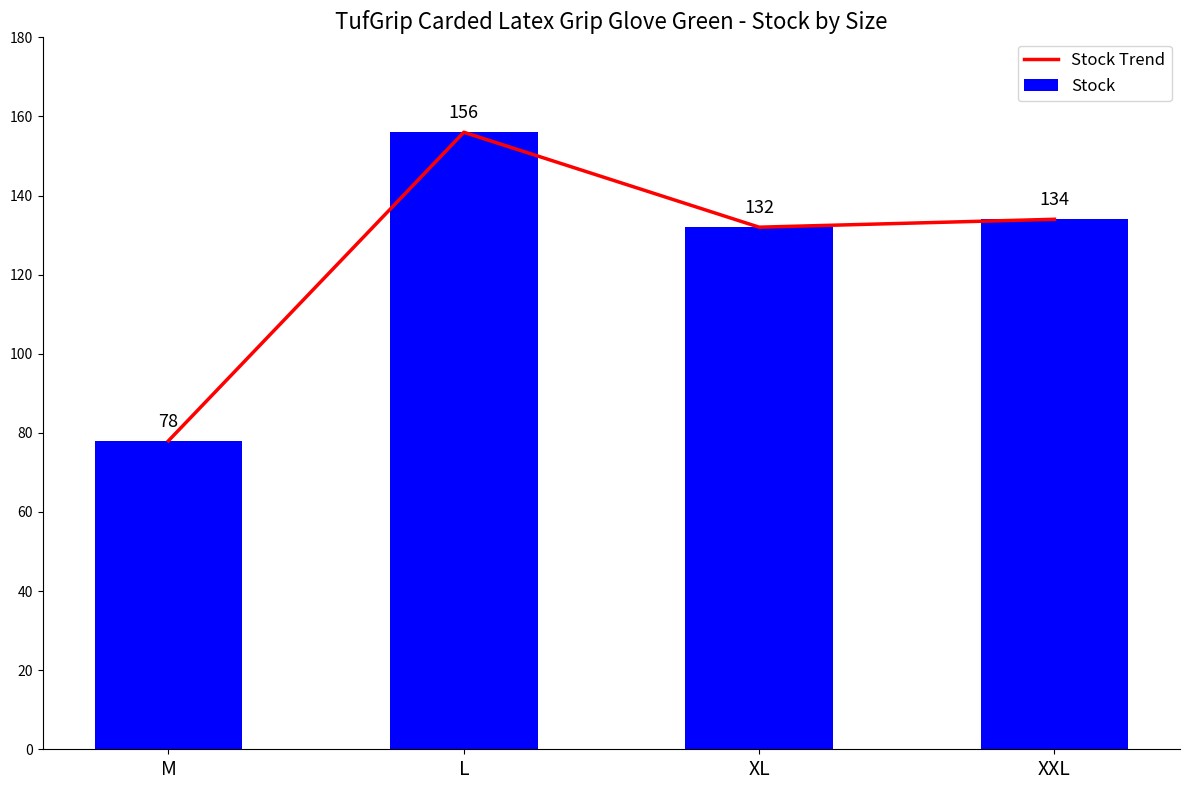

At which category is the sum across all series the highest?

L